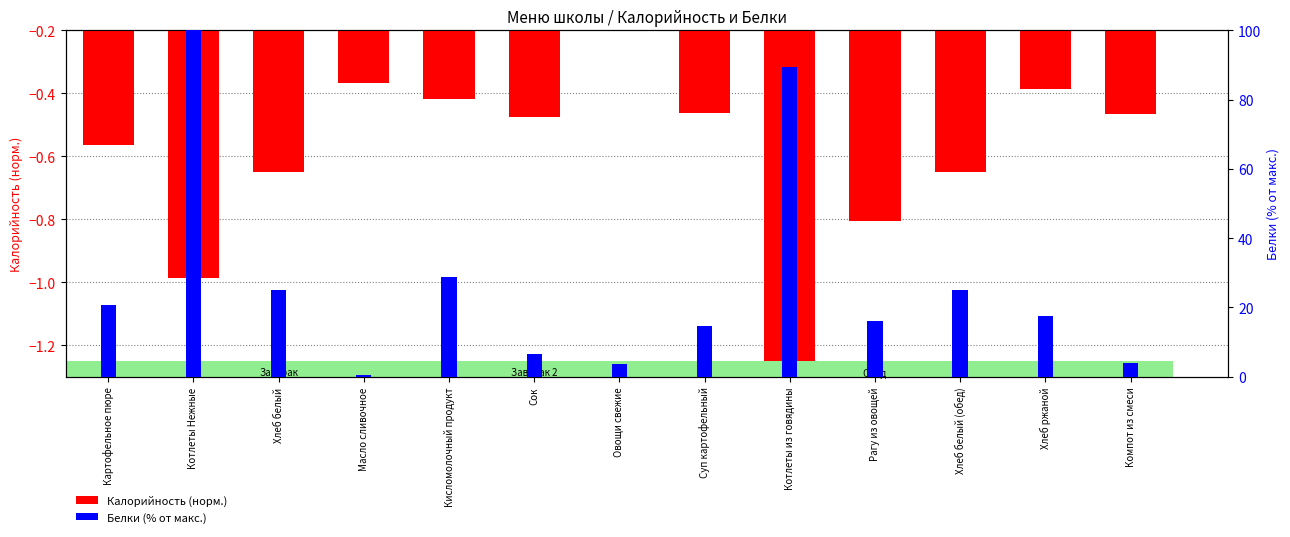

List the series in order of their peak value, lowest first.

Калорийность (норм.), Белки (% от макс.)